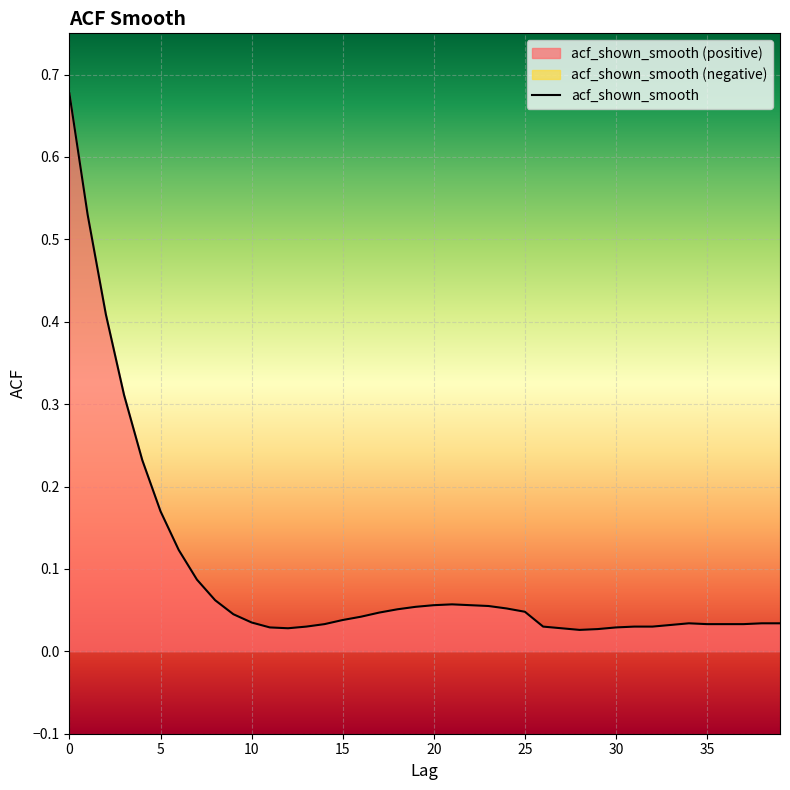

At which category does the data reach its first local valley?

12